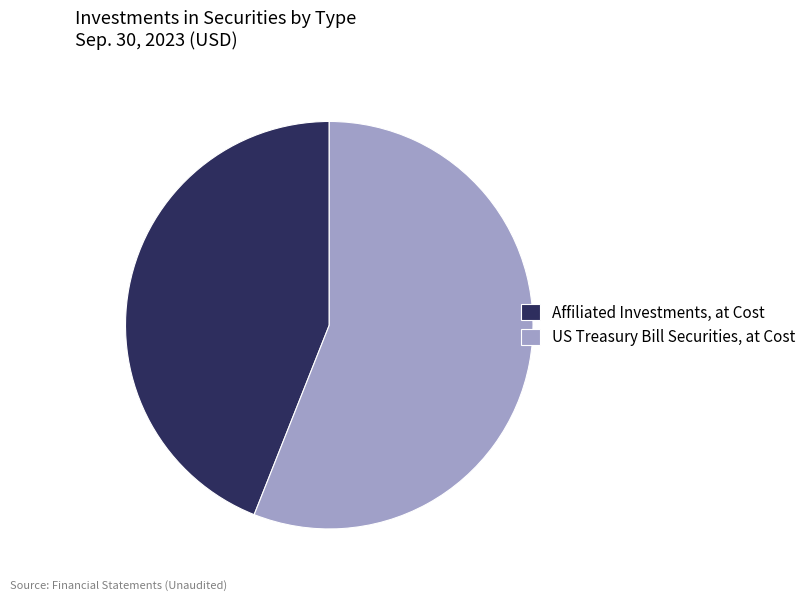

What is the majority slice?

US Treasury Bill Securities, at Cost